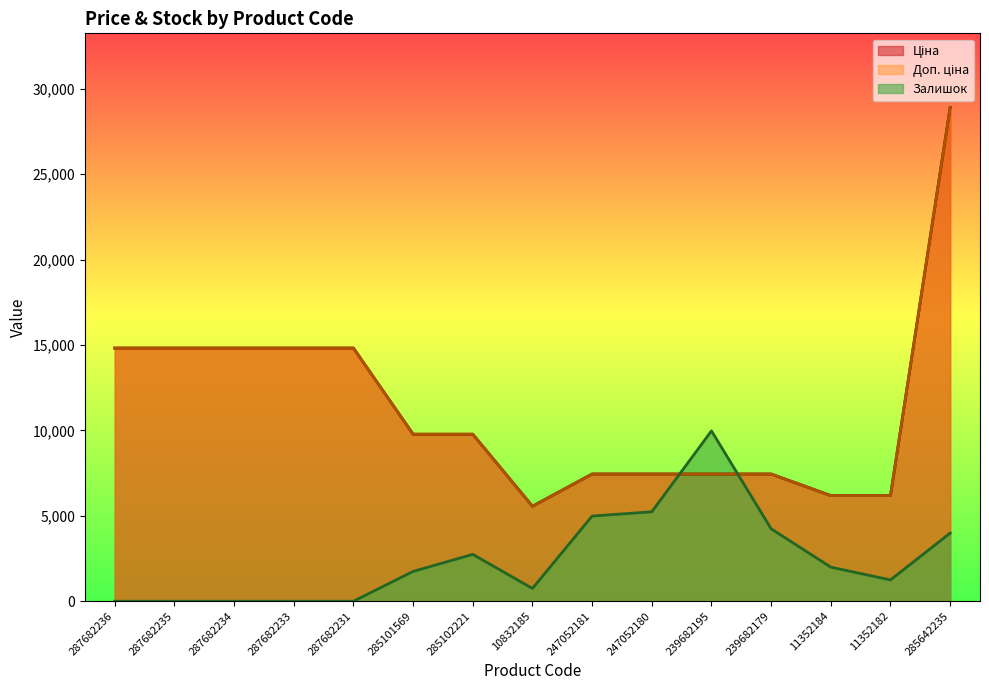

Which has a higher value, 285642235 or 11352182?

285642235